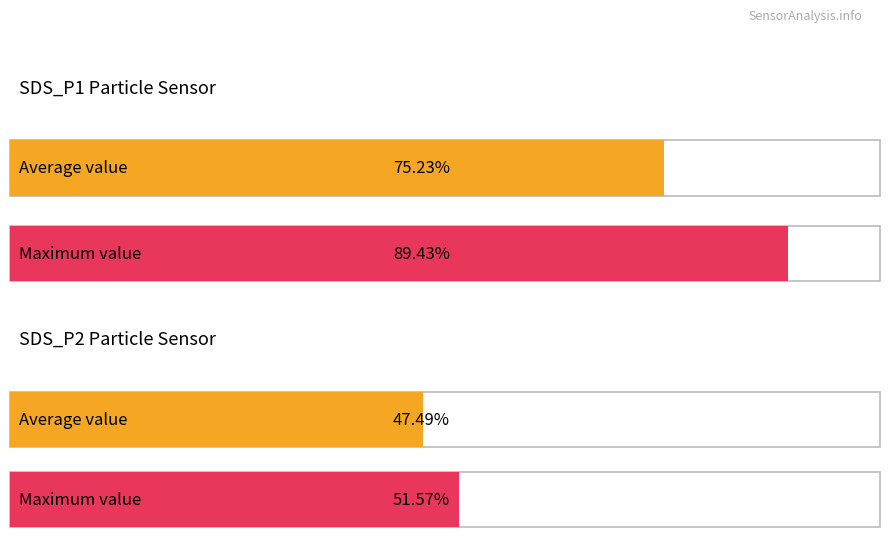

Which series has the largest range (max minus min)?

SDS_P1